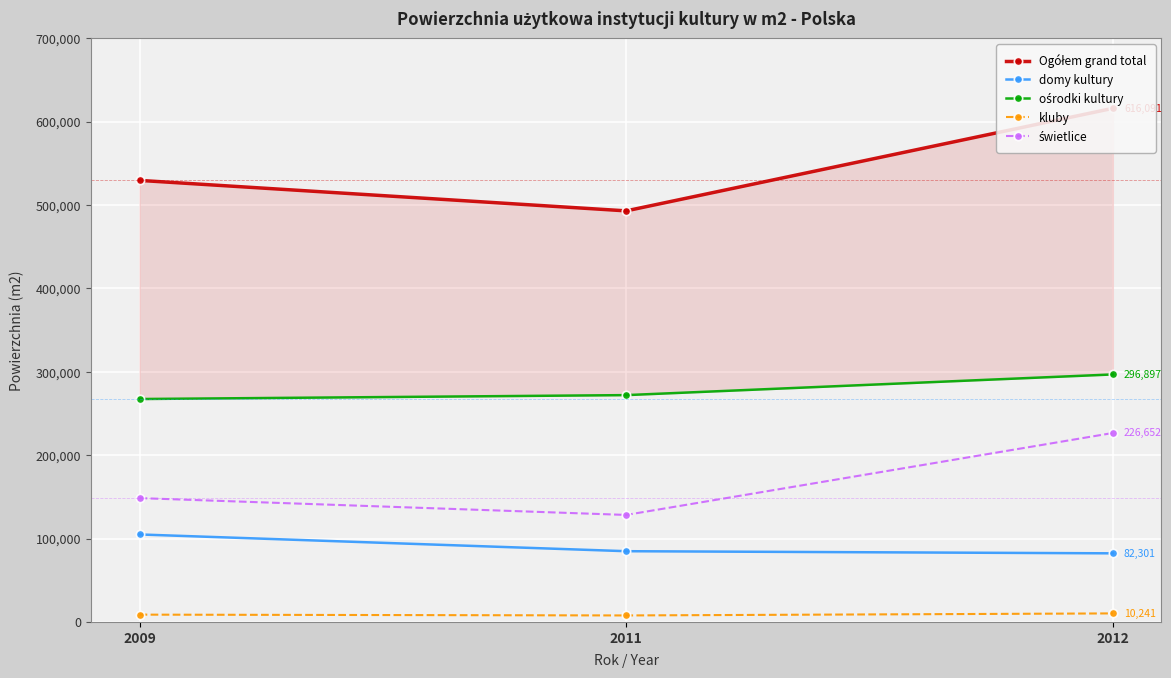

What is the difference between the maximum and minimum values in the kluby series?

2446